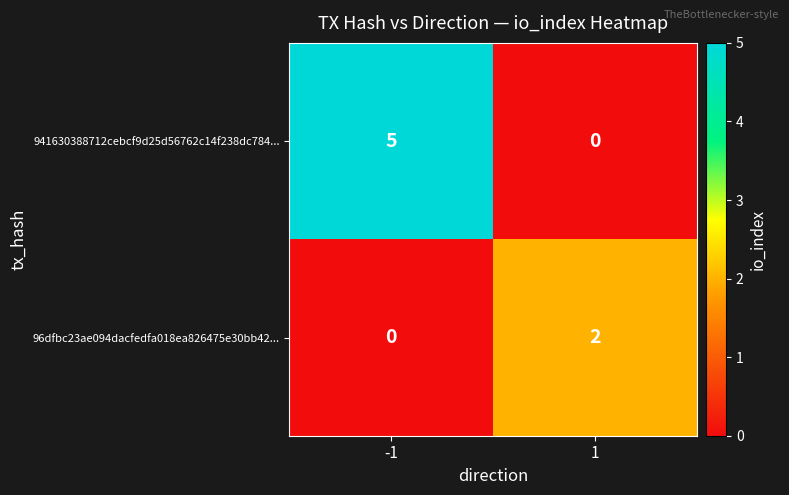

What is the difference between the 941630388712cebcf9d25d56762c14f238dc784... values at -1 and 1?

5